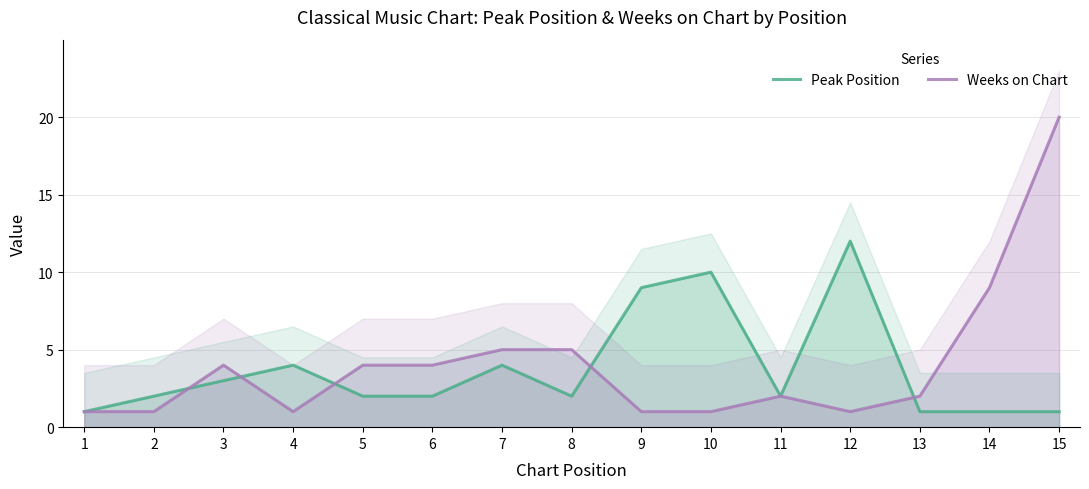

What is the total value across all series at 3?

7